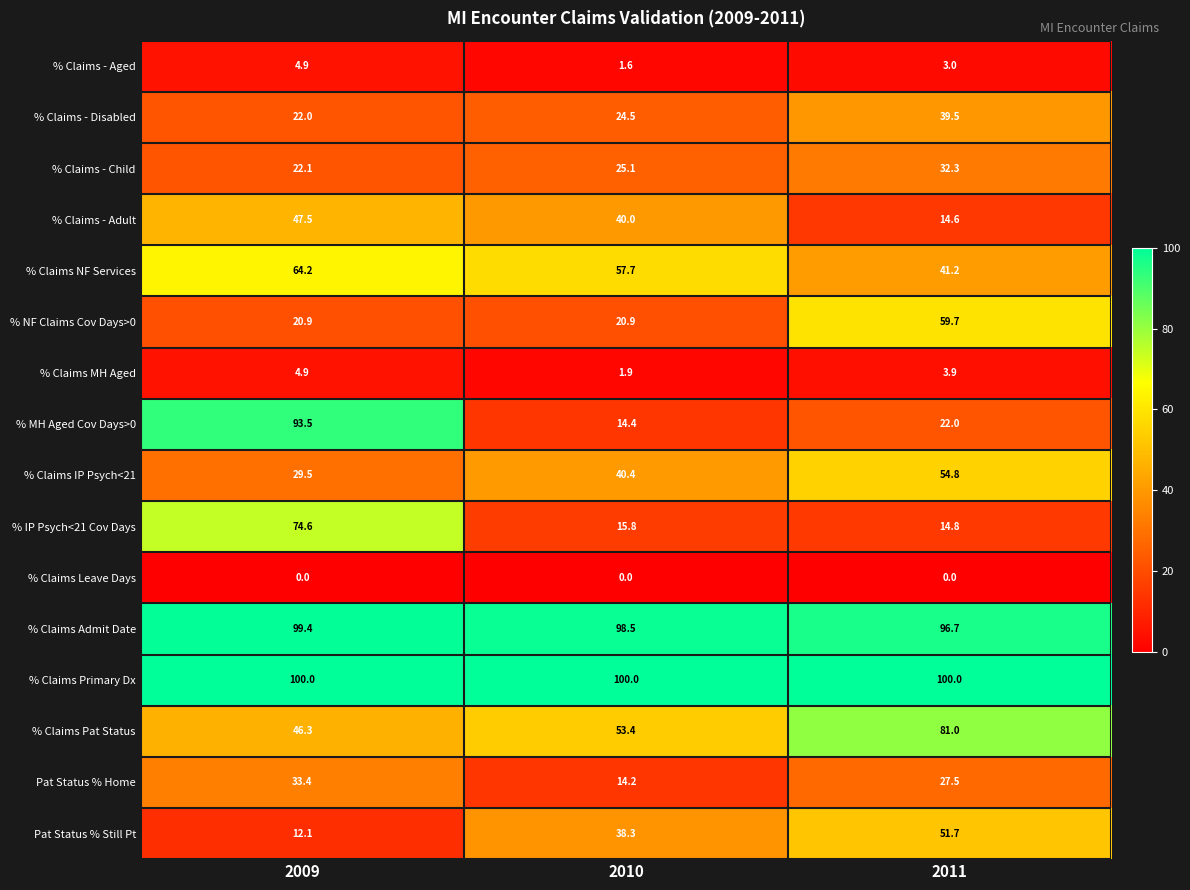

Rank the series at 2011 from highest to lowest value.

% Claims Primary Dx, % Claims Admit Date, % Claims Pat Status, % NF Claims Cov Days>0, % Claims IP Psych<21, Pat Status % Still Pt, % Claims NF Services, % Claims - Disabled, % Claims - Child, Pat Status % Home, % MH Aged Cov Days>0, % IP Psych<21 Cov Days, % Claims - Adult, % Claims MH Aged, % Claims - Aged, % Claims Leave Days